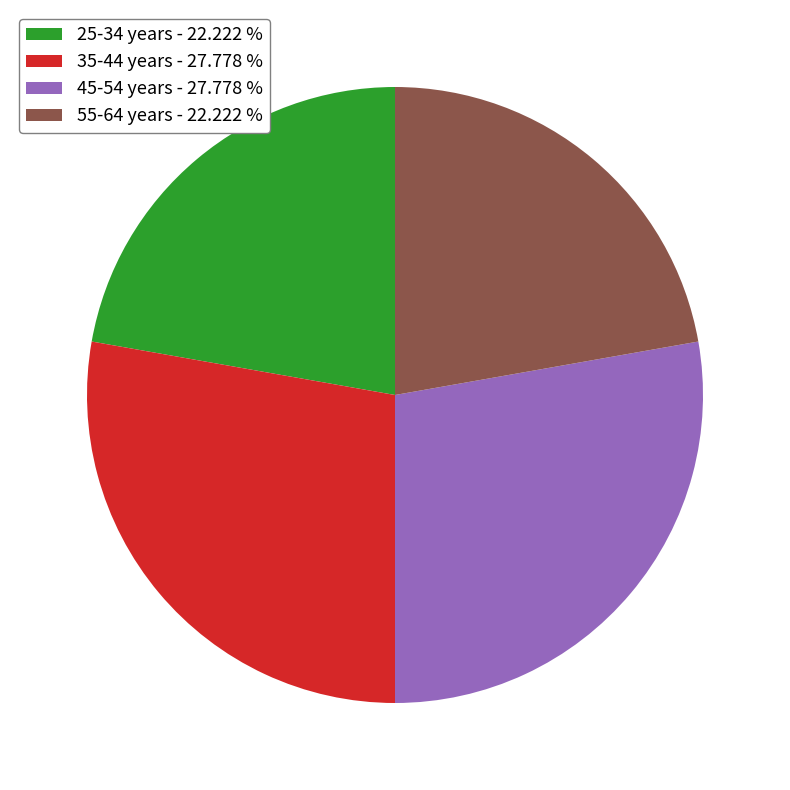

Does 25-34 years - 22.222 % account for over 50% of the chart?

No